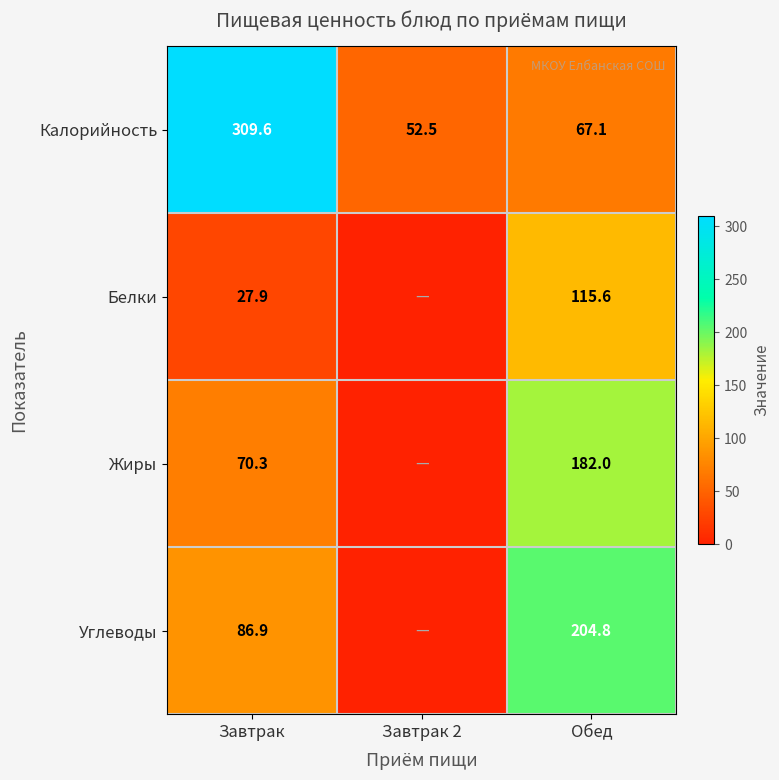

At which label is Калорийность closest to 181?

Обед